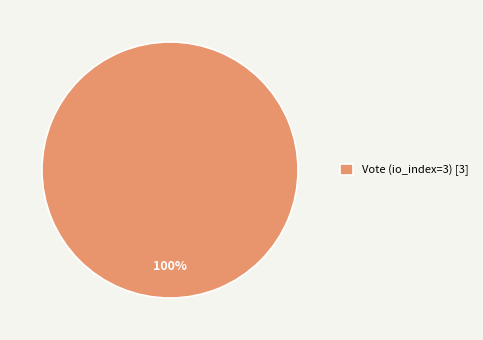

What percentage is the Vote (io_index=3) [3] slice, to the nearest percent?

100%